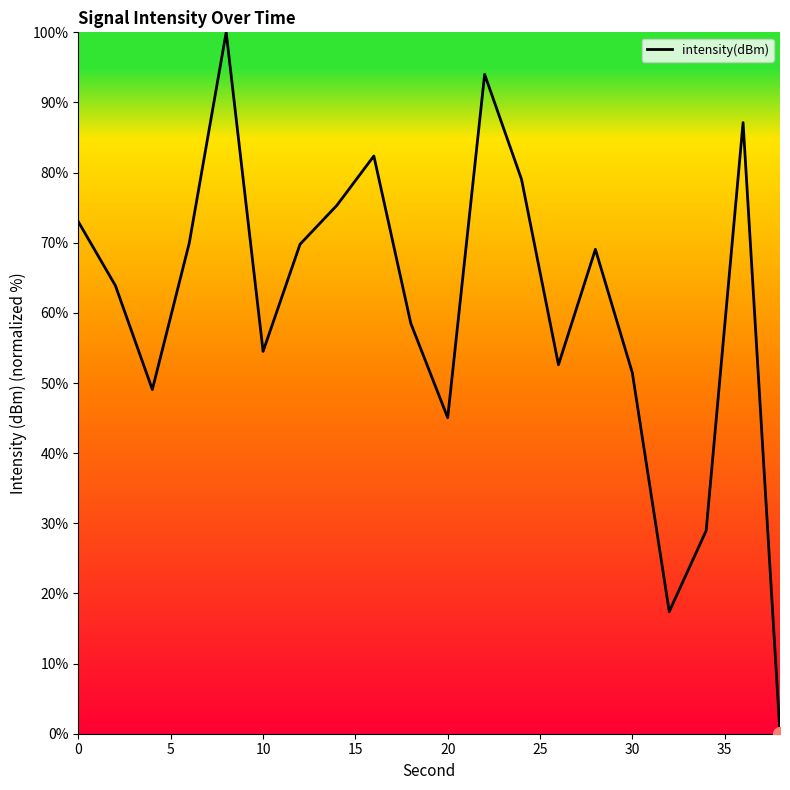

What is the maximum value shown in the chart?

100.0